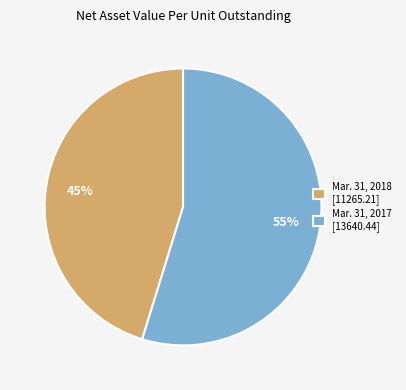

To the nearest percent, what is the difference between the largest and smallest slice percentages?

10%